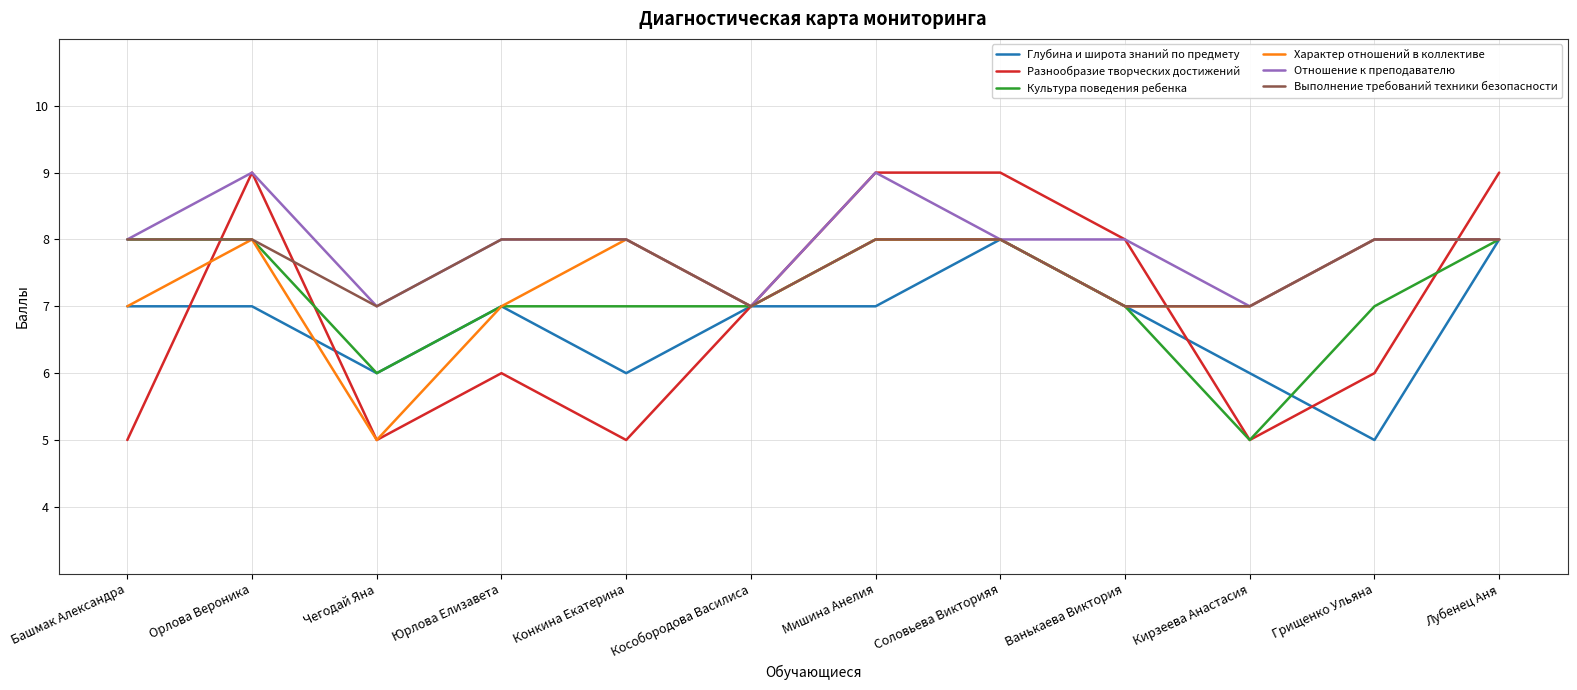

What is the spread (max minus min) of values at Ванькаева Виктория?

1